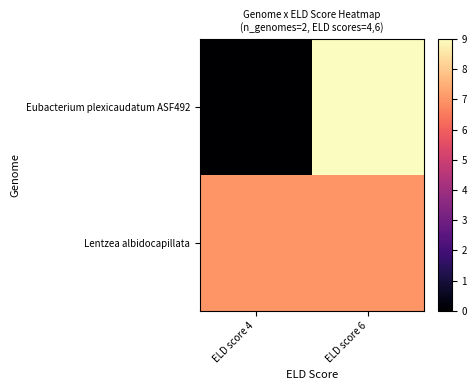

List the series in order of their overall mean, highest first.

Lentzea albidocapillata, Eubacterium plexicaudatum ASF492